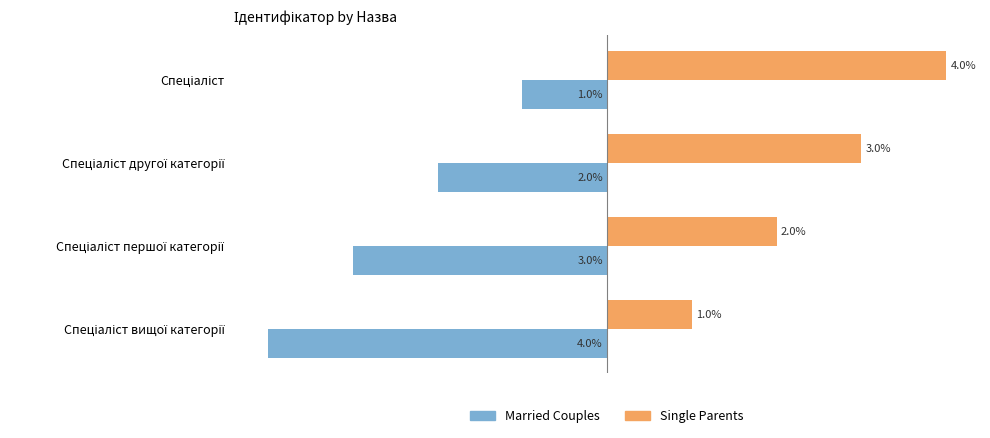

Rank the series by their maximum value, from lowest to highest.

Married Couples, Single Parents